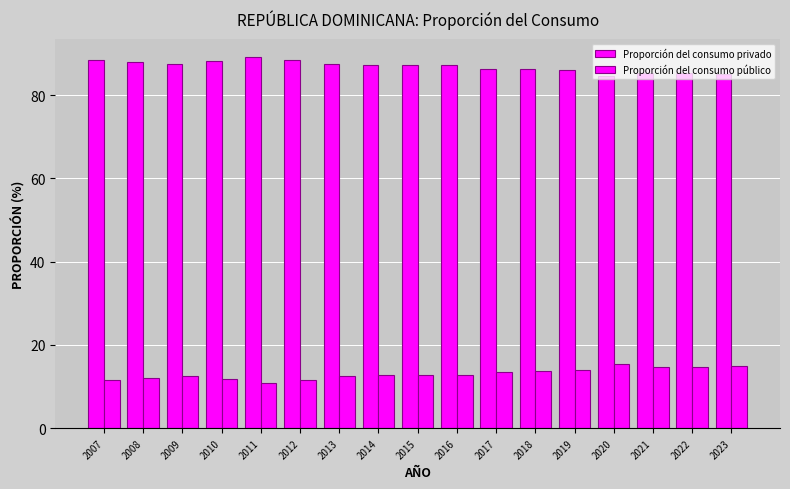

How many groups of bars are there?

17